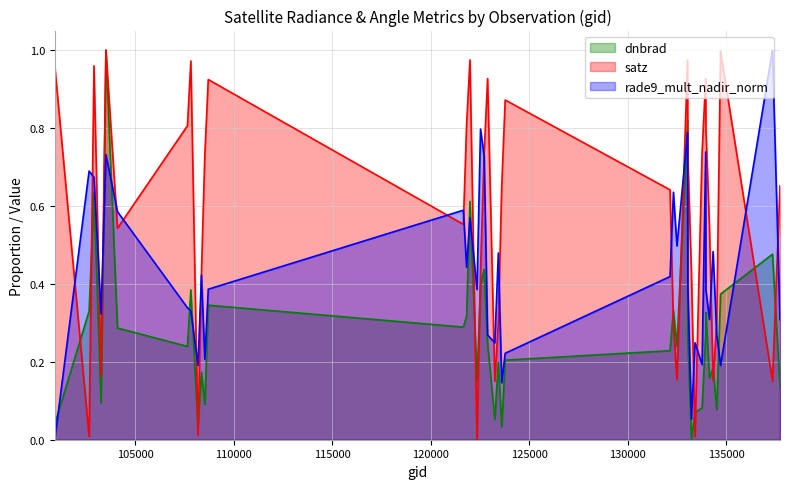

What are all the series names shown in the legend?

dnbrad, satz, rade9_mult_nadir_norm